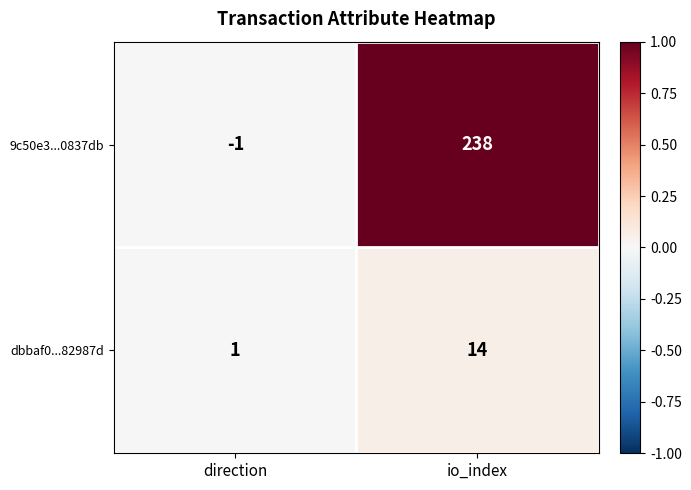

At which category is the sum across all series the highest?

io_index